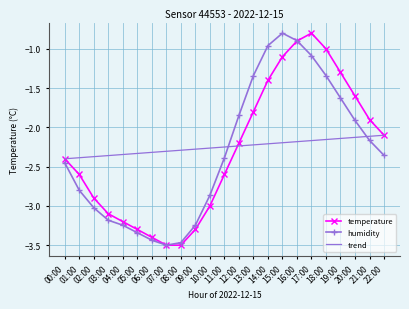

True or false: trend has more than 1 interior local peaks.

False